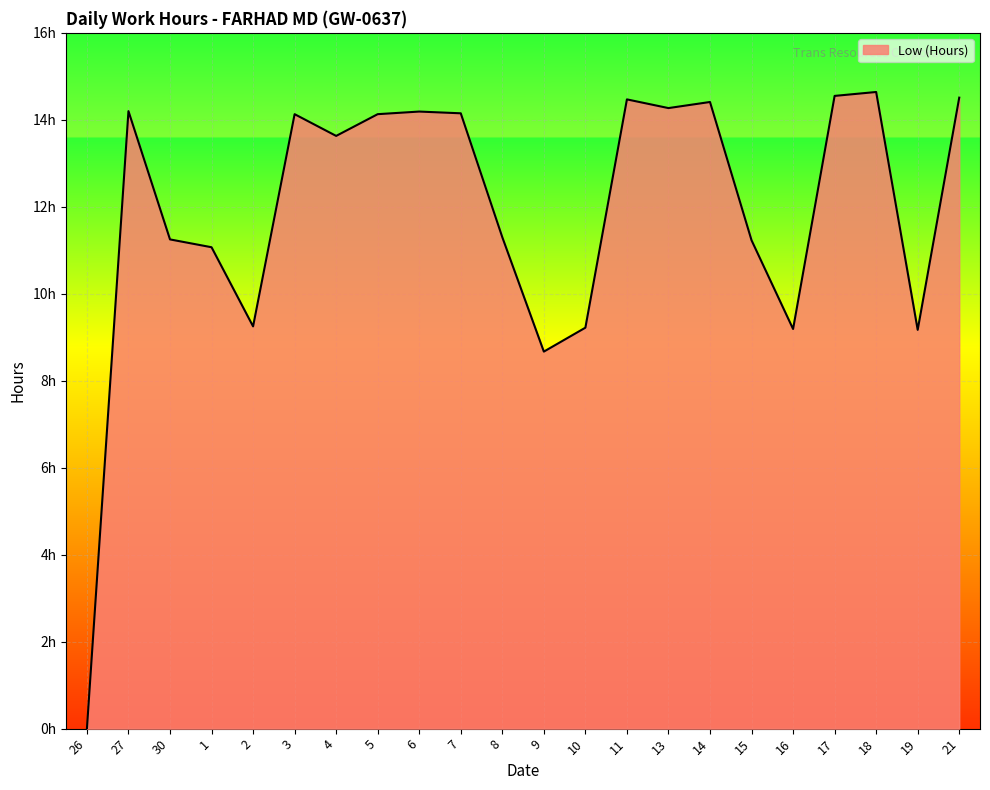

Does the chart display data point markers on the line(s)?

No